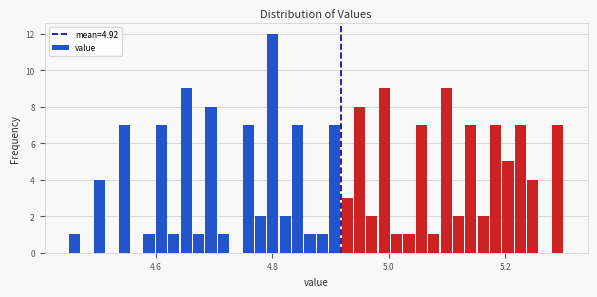

Around what value on the x-axis is the tallest bar? Give the approximate position of its centre, as read against the axis.

4.80